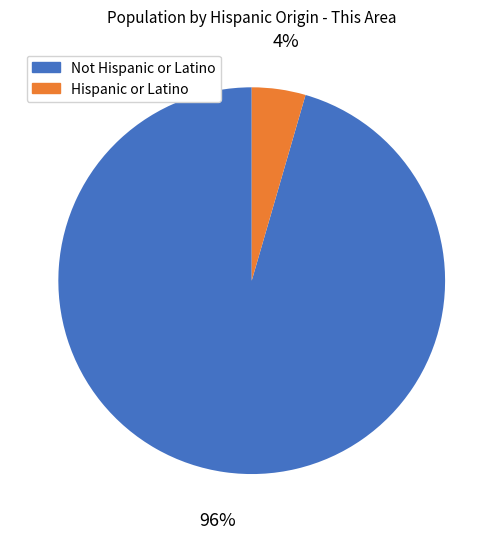

To the nearest percent, what is the average slice percentage?

50%